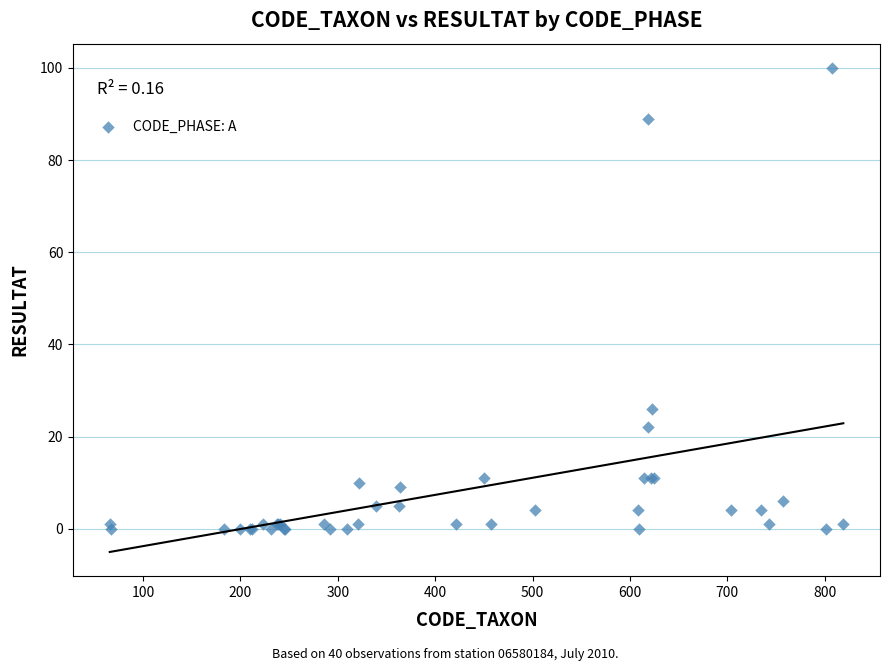

What Y value in the scatter plot is closest to 50?

26